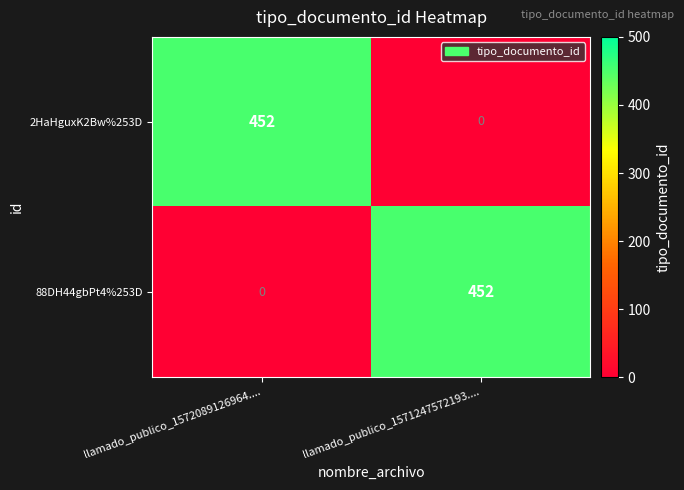

At llamado_publico_1571247572193...., list the series in order from largest to smallest.

88DH44gbPt4%253D, 2HaHguxK2Bw%253D